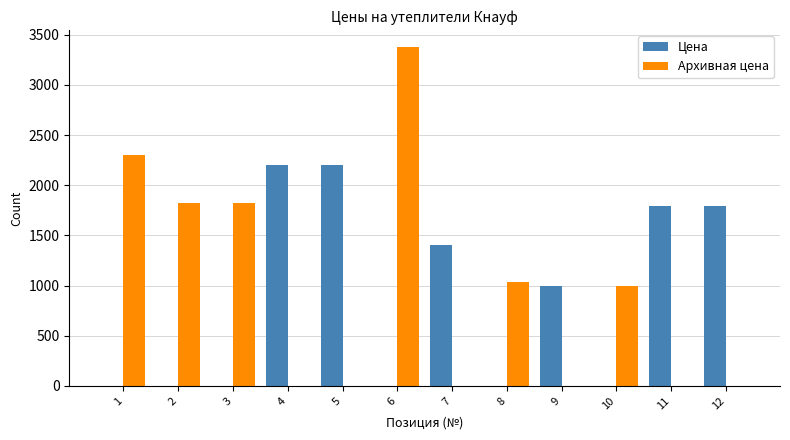

Does the chart contain stacked bars?

No